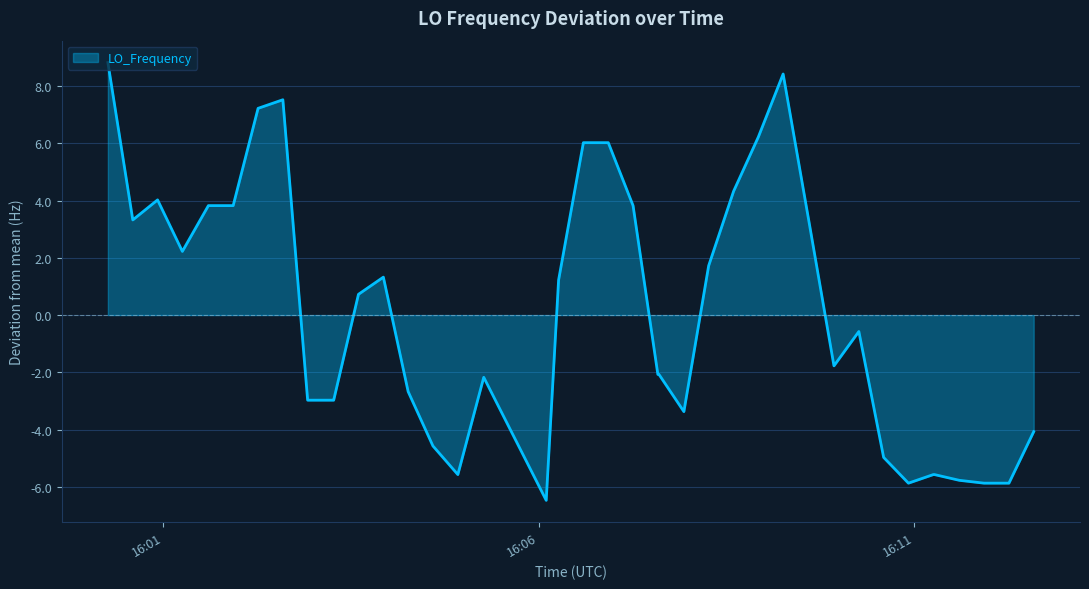

What is the difference between the maximum and minimum values?

15.3